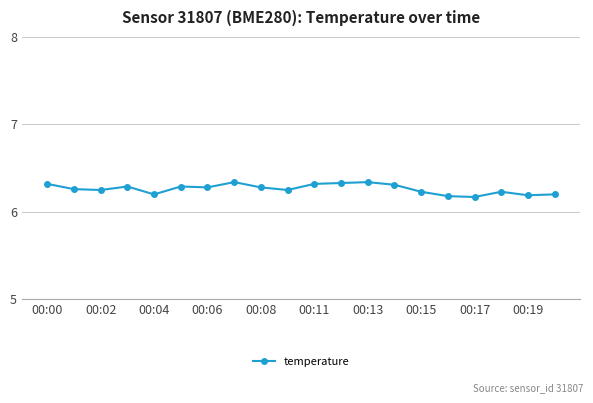

What is the sum of all values?

125.3